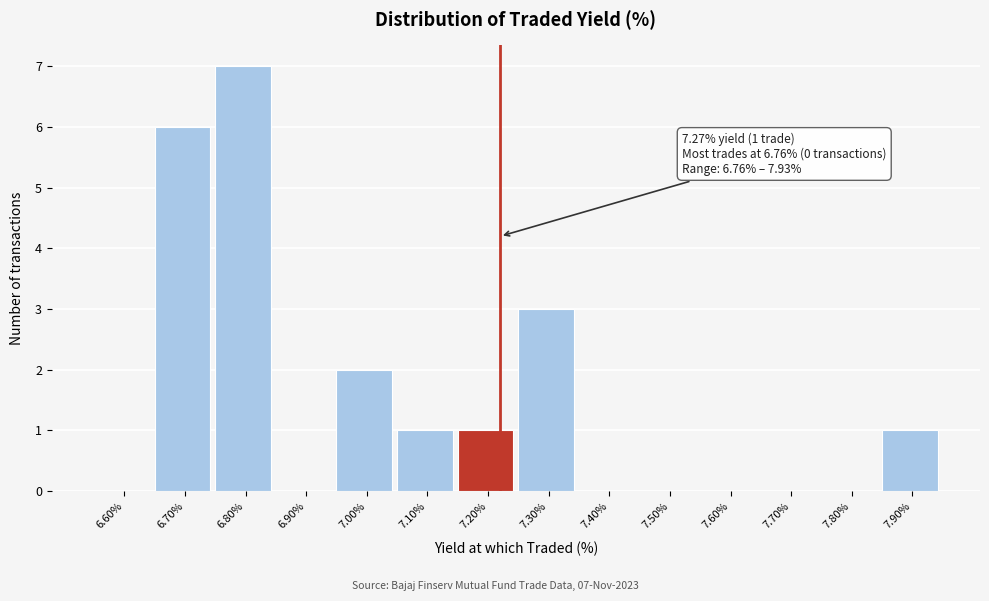

Reading left to right, transcribe all the data shown in this chart.

6.60%=0	6.70%=6	6.80%=7	6.90%=0	7.00%=2	7.10%=1	7.20%=1	7.30%=3	7.40%=0	7.50%=0	7.60%=0	7.70%=0	7.80%=0	7.90%=1